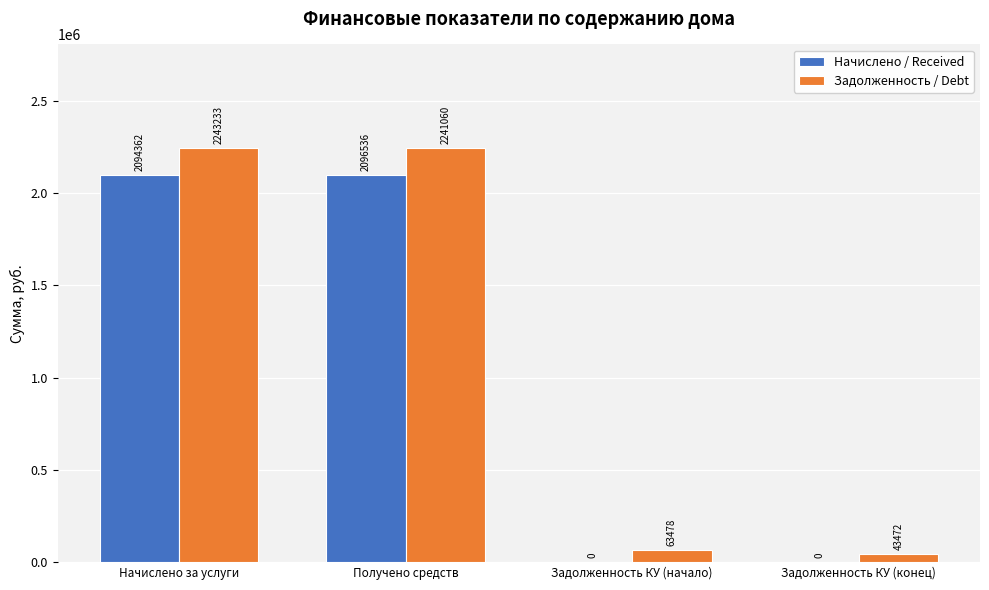

What are all the series names shown in the legend?

Начислено / Received, Задолженность / Debt